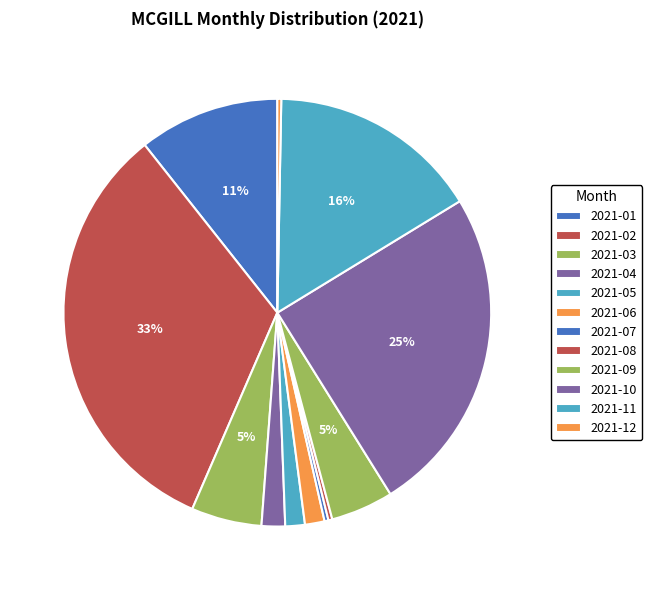

Does any single category account for the majority?

No